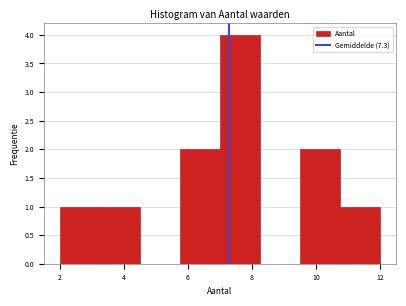

How tall is the bar that spans 10.75 to 12.00 on the x-axis? Neither the bar edges nor the heights are printed on the chart, so give them approximately, as read against the axes.

1